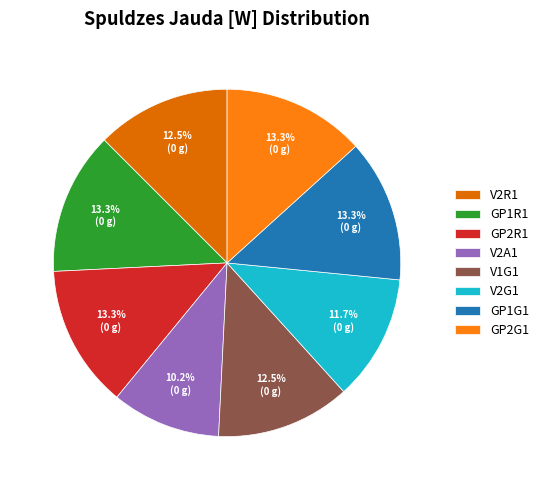

Combined, what portion of the pie is GP1R1 and V1G1?

25.8%